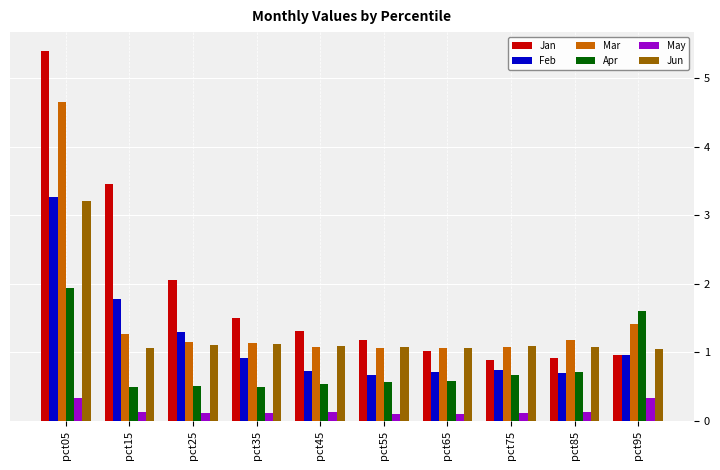

At which category does the chart reach its peak across all series?

pct05